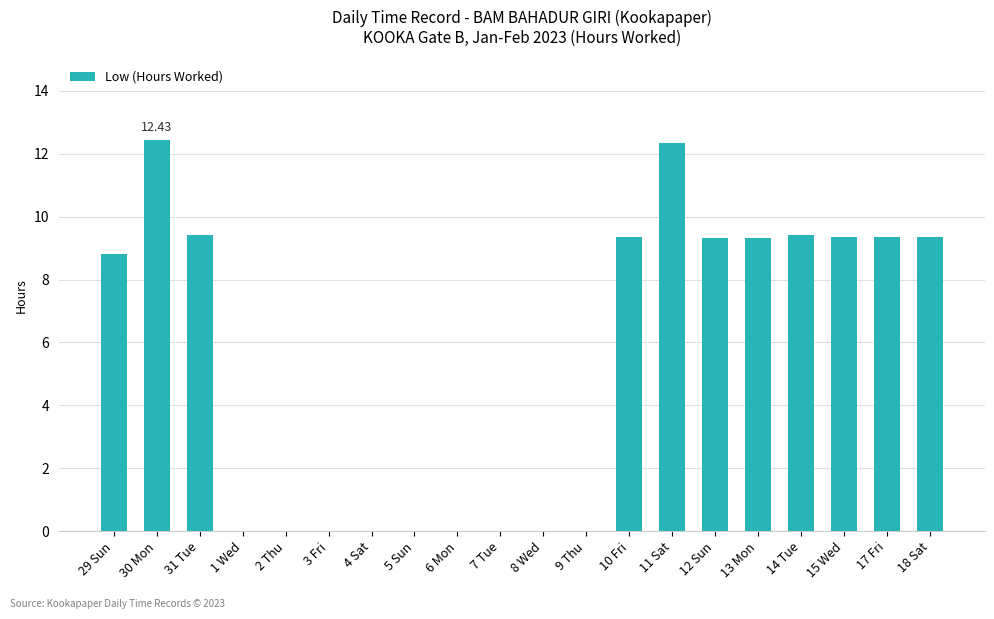

Are the bars horizontal?

No